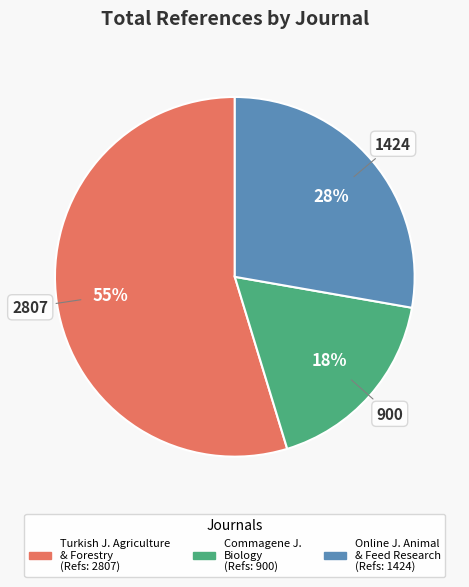

How many segments does this pie chart have?

3